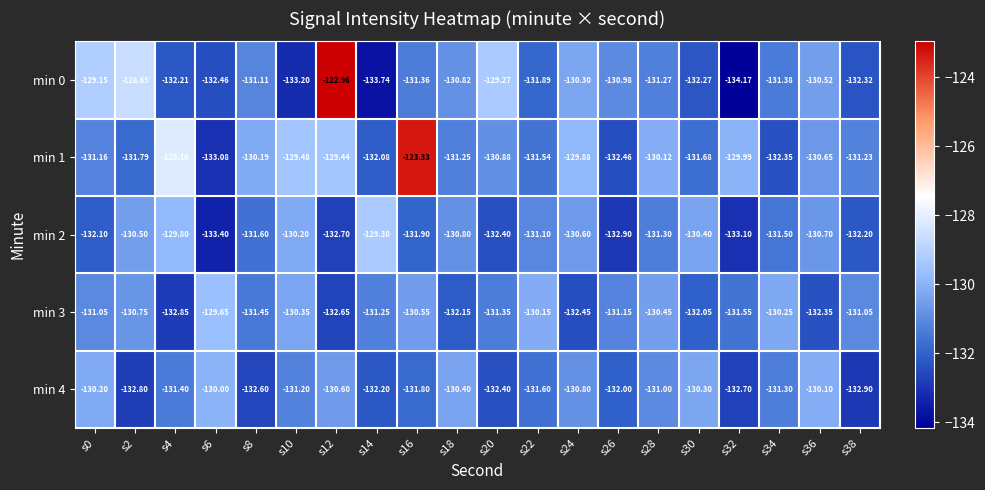

Reading left to right, list all the values displayed in this chart.

min 0: s0=-129.2	s2=-128.7	s4=-132.2	s6=-132.5	s8=-131.1	s10=-133.2	s12=-123.0	s14=-133.7	s16=-131.4	s18=-130.8	s20=-129.3	s22=-131.9	s24=-130.3	s26=-131.0	s28=-131.3	s30=-132.3	s32=-134.2	s34=-131.4	s36=-130.5	s38=-132.3
min 1: s0=-131.2	s2=-131.8	s4=-128.2	s6=-133.1	s8=-130.2	s10=-129.5	s12=-129.4	s14=-132.1	s16=-123.3	s18=-131.2	s20=-130.9	s22=-131.5	s24=-129.9	s26=-132.5	s28=-130.1	s30=-131.7	s32=-130.0	s34=-132.3	s36=-130.7	s38=-131.2
min 2: s0=-132.1	s2=-130.5	s4=-129.8	s6=-133.4	s8=-131.6	s10=-130.2	s12=-132.7	s14=-129.3	s16=-131.9	s18=-130.8	s20=-132.4	s22=-131.1	s24=-130.6	s26=-132.9	s28=-131.3	s30=-130.4	s32=-133.1	s34=-131.5	s36=-130.7	s38=-132.2
min 3: s0=-131.1	s2=-130.8	s4=-132.8	s6=-129.7	s8=-131.4	s10=-130.3	s12=-132.7	s14=-131.2	s16=-130.6	s18=-132.2	s20=-131.3	s22=-130.2	s24=-132.4	s26=-131.2	s28=-130.4	s30=-132.1	s32=-131.6	s34=-130.2	s36=-132.3	s38=-131.1
min 4: s0=-130.2	s2=-132.8	s4=-131.4	s6=-130.0	s8=-132.6	s10=-131.2	s12=-130.6	s14=-132.2	s16=-131.8	s18=-130.4	s20=-132.4	s22=-131.6	s24=-130.8	s26=-132.0	s28=-131.0	s30=-130.3	s32=-132.7	s34=-131.3	s36=-130.1	s38=-132.9